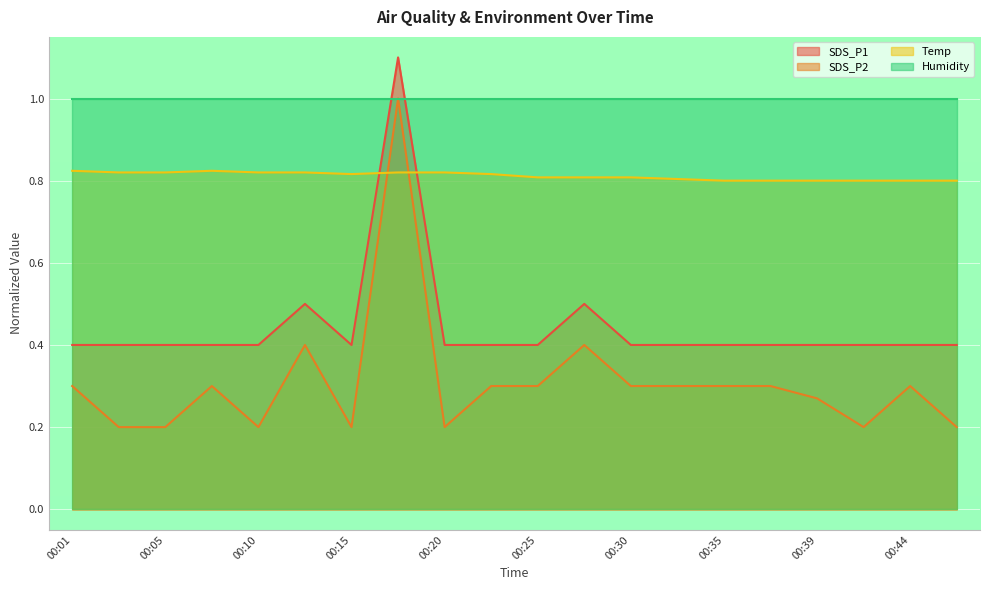

The SDS_P2 series shows 0.3 at 00:39. True or false?

True